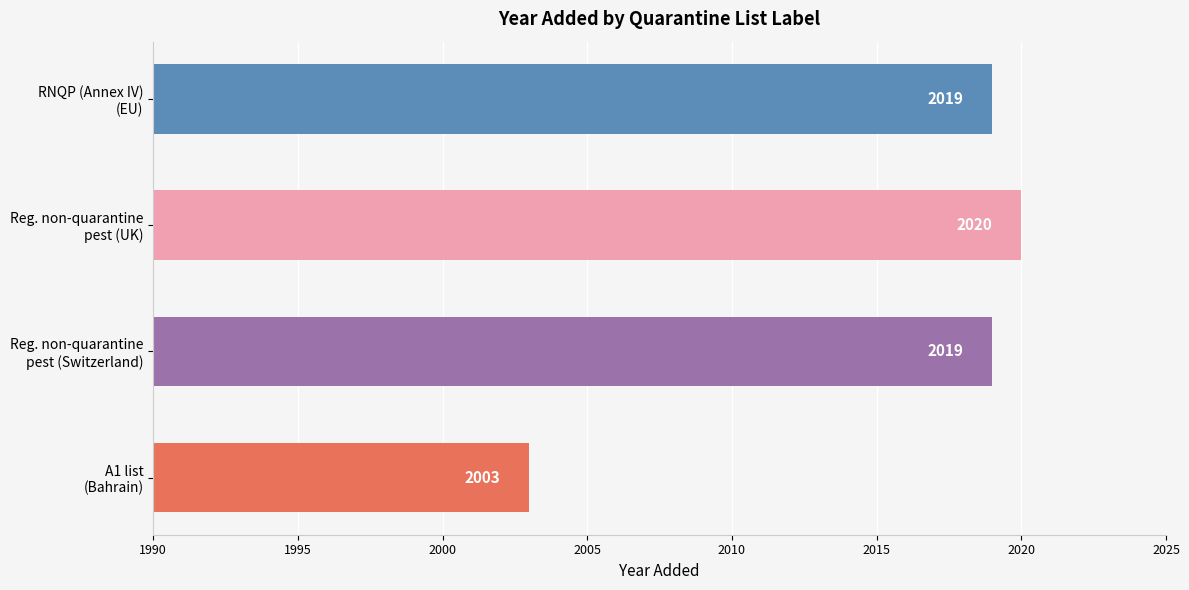

Reading top to bottom, what are all the values shown in this chart?

2019	2020	2019	2003